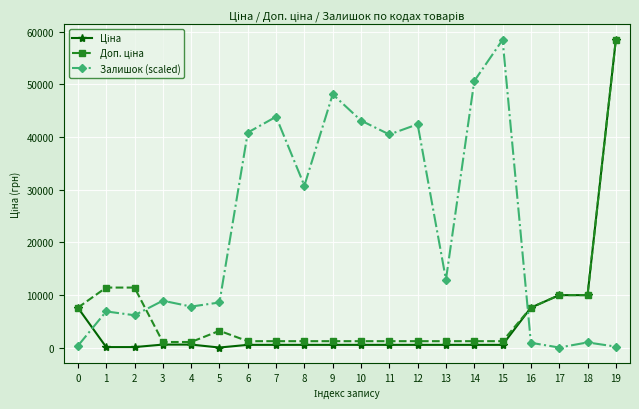

Count the number of categories in the chart.

20